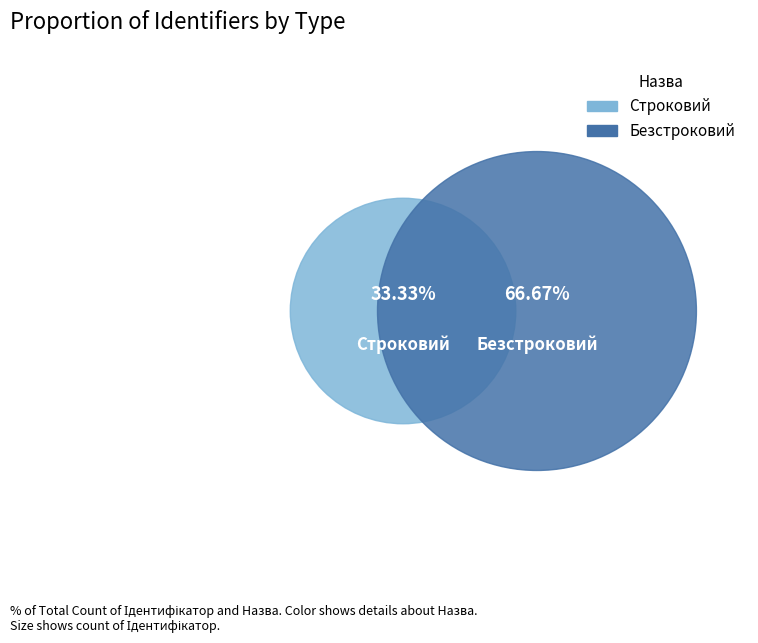

Between Безстроковий and Строковий, which is larger?

Безстроковий